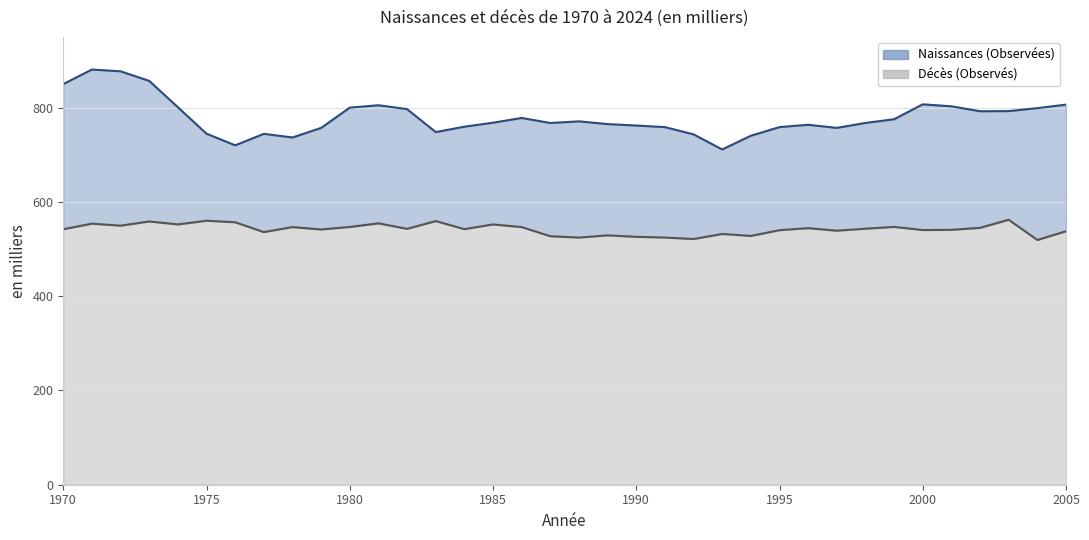

At which category is the sum across all series the highest?

1971